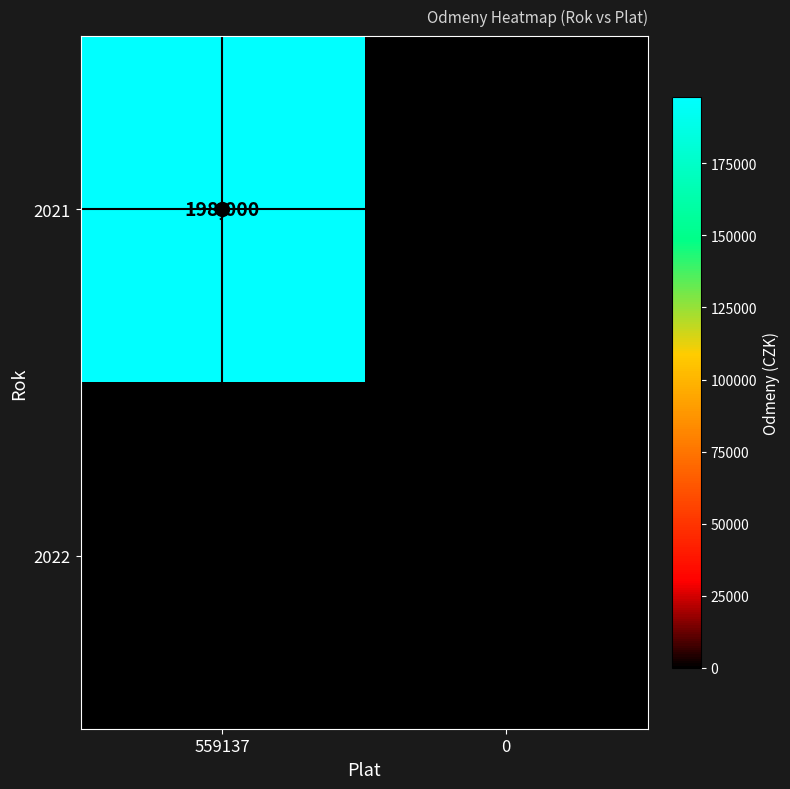

What is the maximum value shown in the chart?

198000